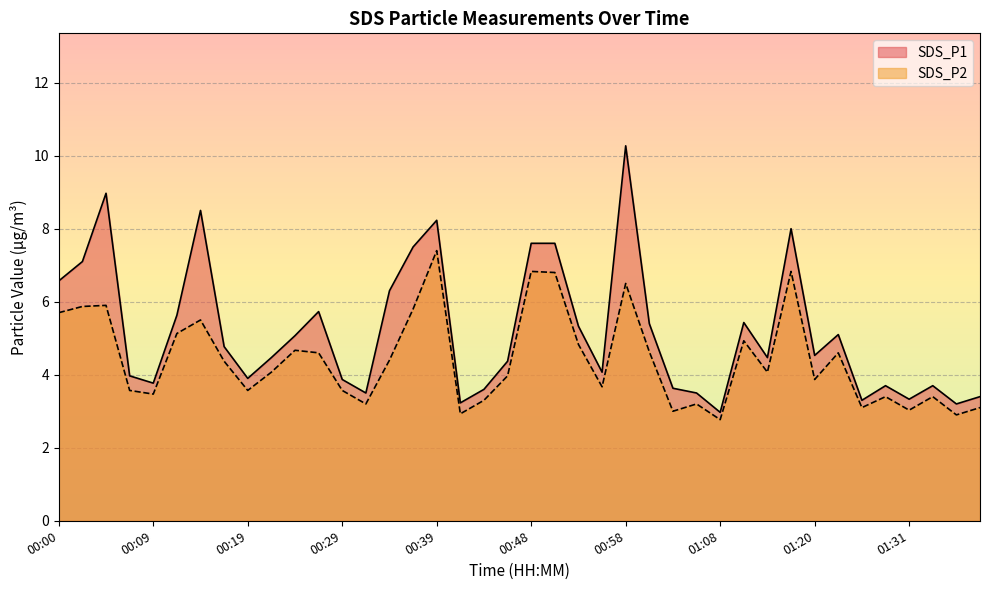

What is the sum of the SDS_P1 values at 00:21 and 01:05?

8.0